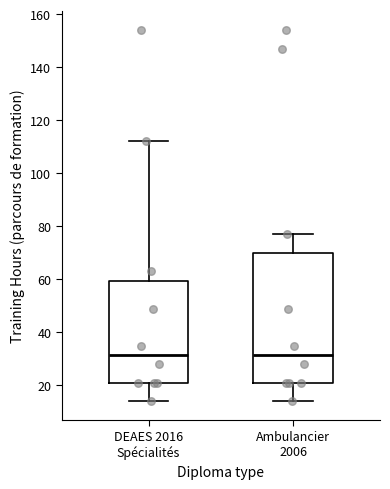

Which box is the tallest, from its lower edge to its upper edge?

Ambulancier 2006